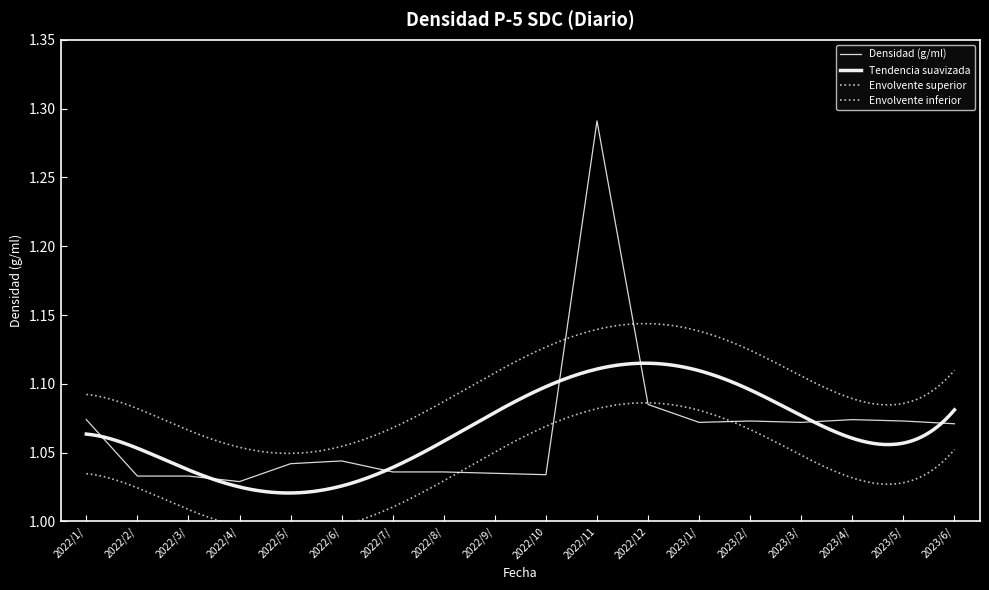

Where is the data nearest to the value 1?

2022/4/